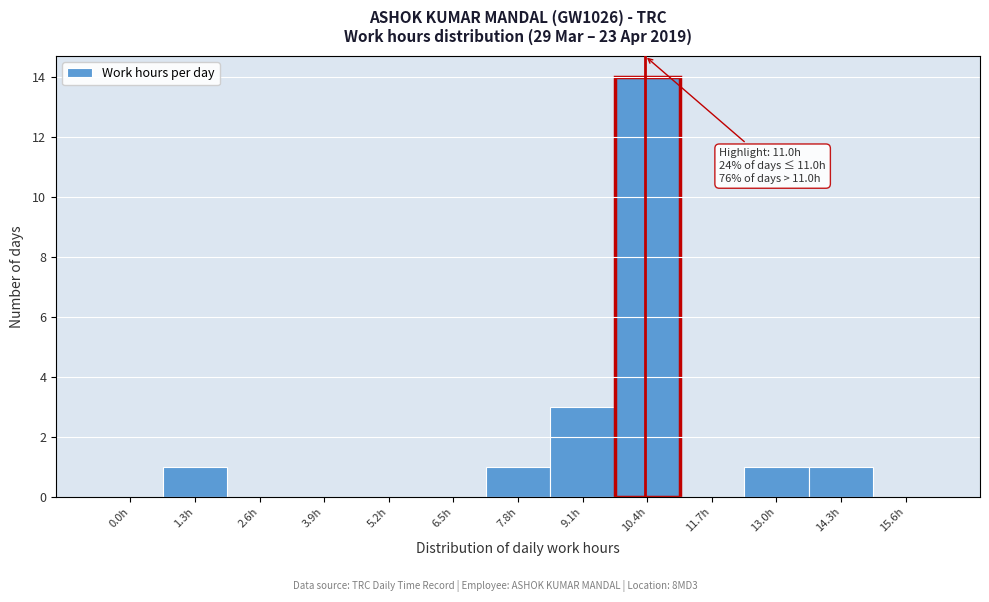

Reading left to right, transcribe all the data shown in this chart.

0.0h=0	1.3h=1	2.6h=0	3.9h=0	5.2h=0	6.5h=0	7.8h=1	9.1h=3	10.4h=14	11.7h=0	13.0h=1	14.3h=1	15.6h=0